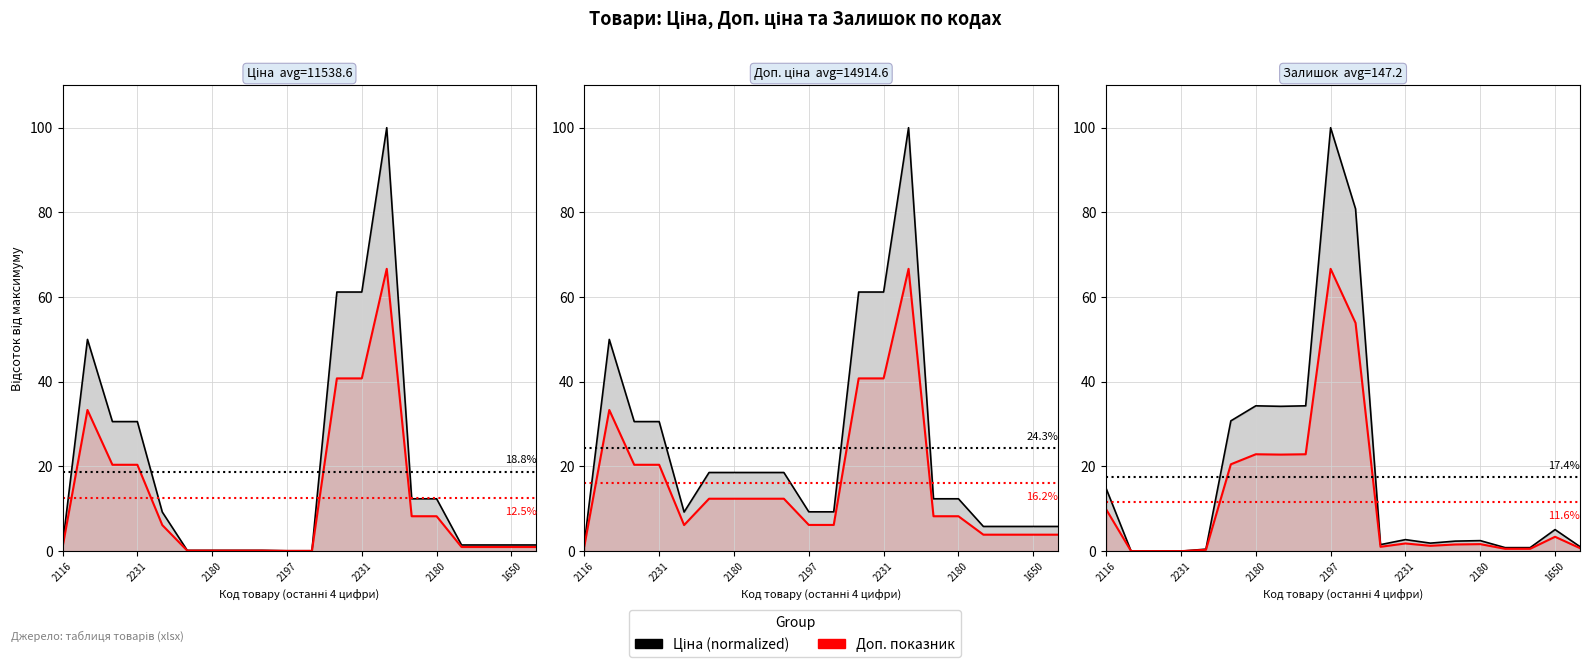

What is the label of the 14th point from the left?

13